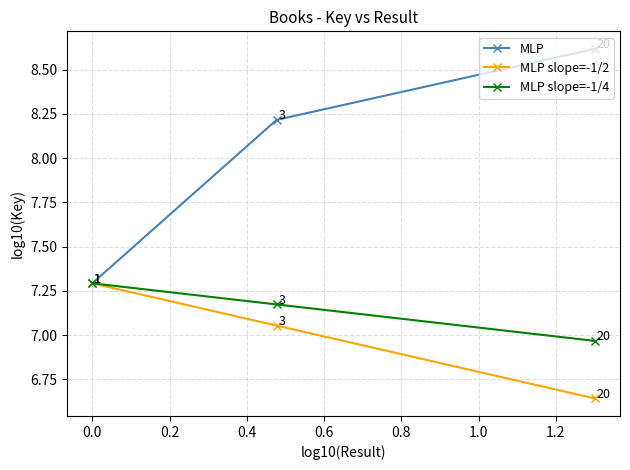

Which series has the largest range (max minus min)?

MLP